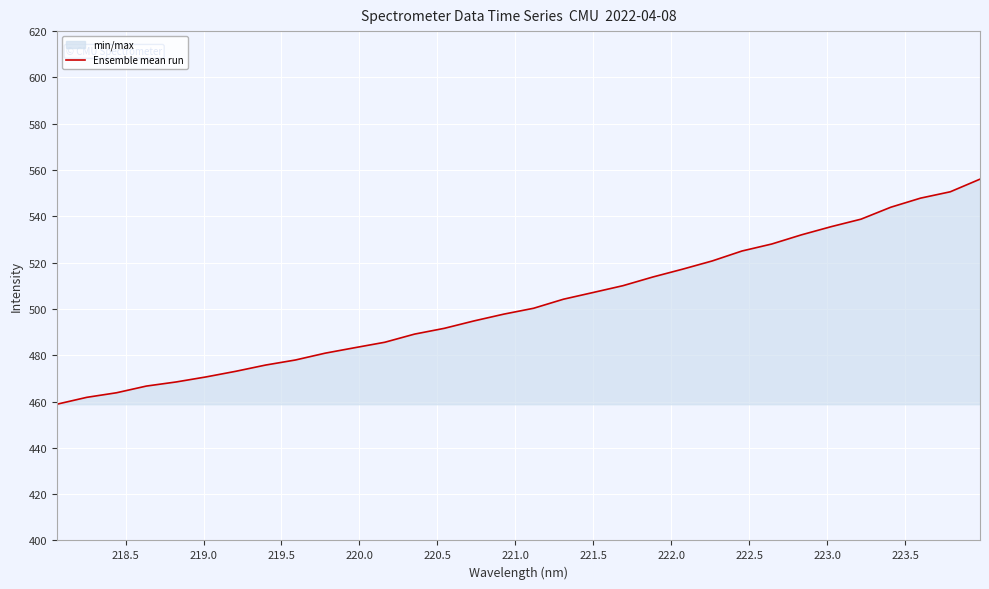

True or false: there are more than 0 points higher than both neighbors.

False